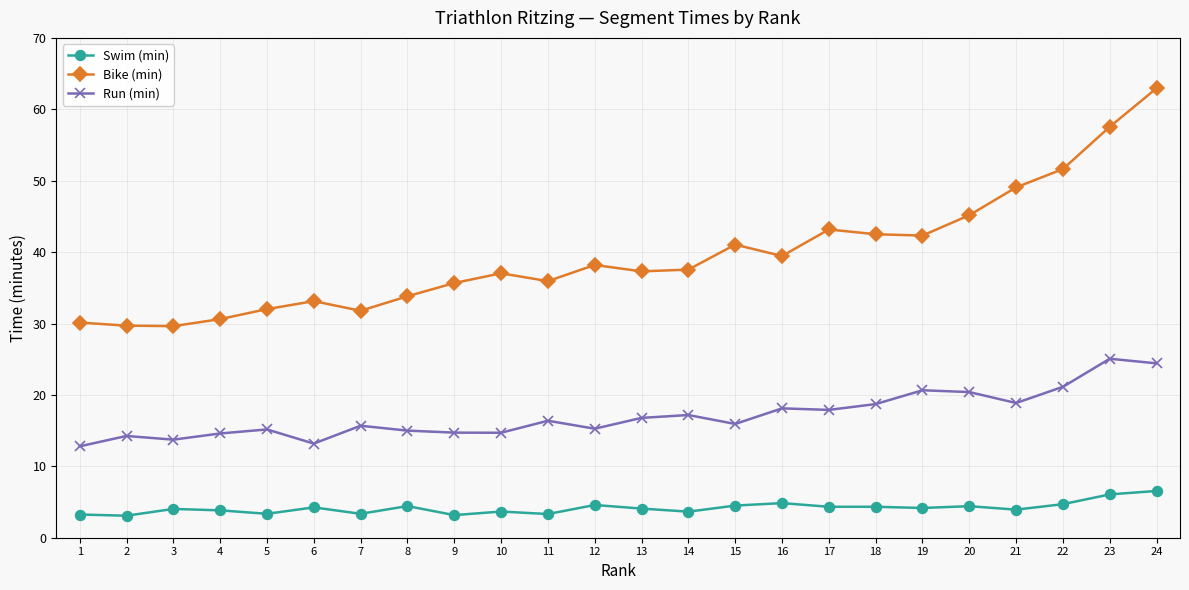

Rank the series at 20 from lowest to highest value.

Swim (min), Run (min), Bike (min)